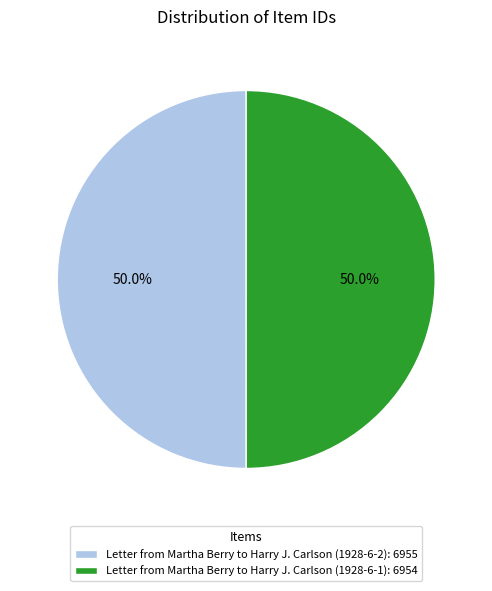

Combined, what portion of the pie is Letter from Martha Berry to Harry J. Carlson (1928-6-2): 6955 and Letter from Martha Berry to Harry J. Carlson (1928-6-1): 6954?

100.0%